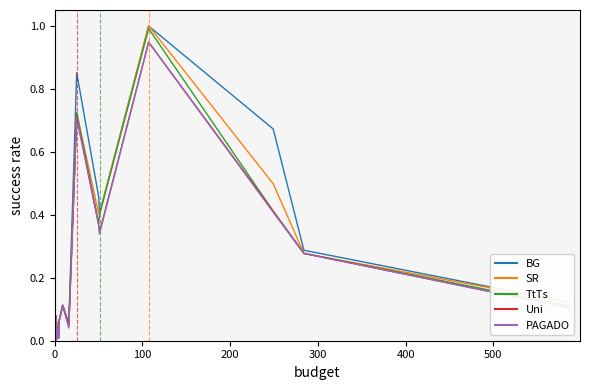

True or false: SR has a value of 0.3 at 14.

False